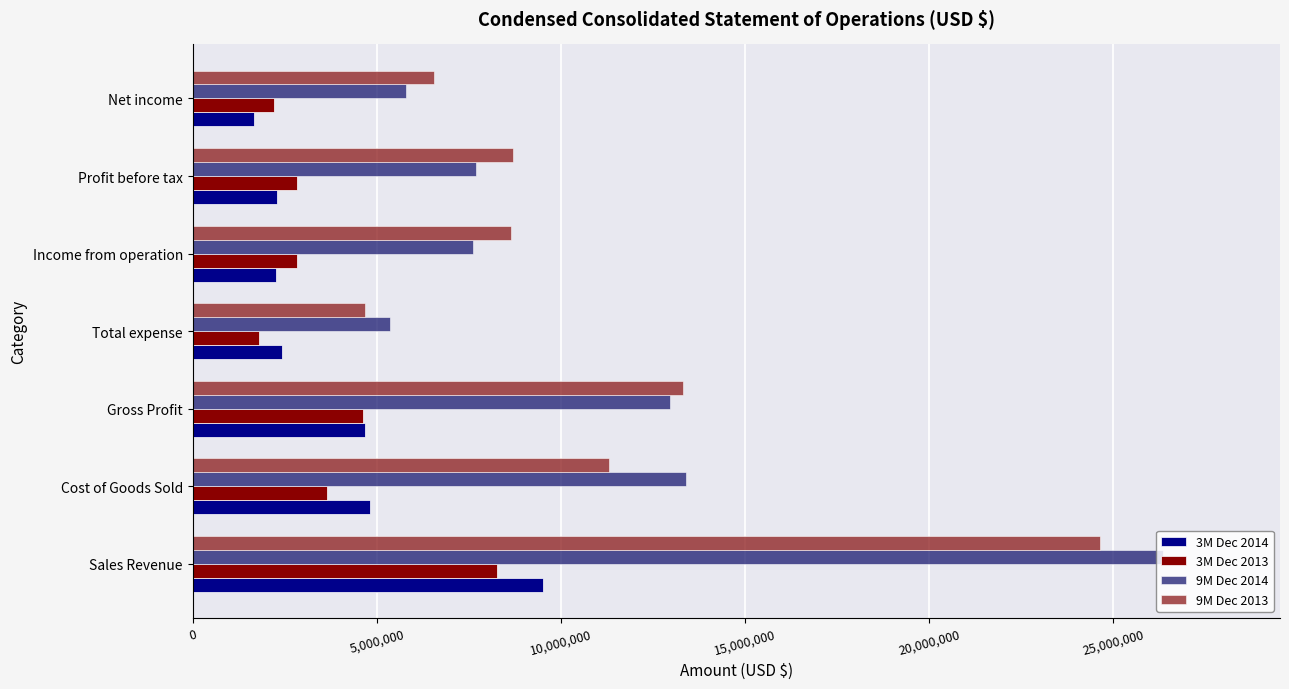

What position from the right is Sales Revenue?

7